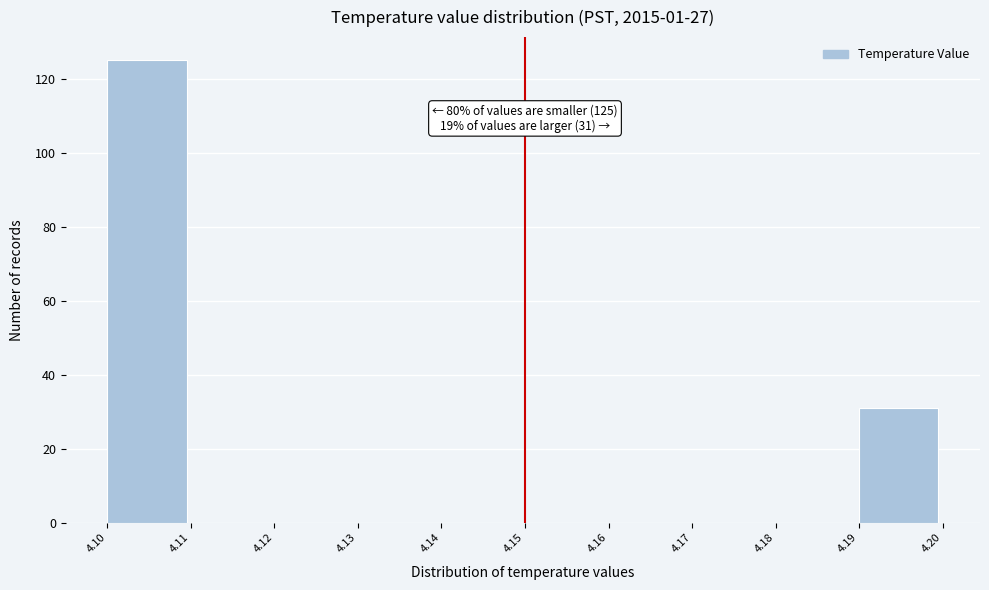

Which range on the x-axis has the tallest bar?

4.10 to 4.11